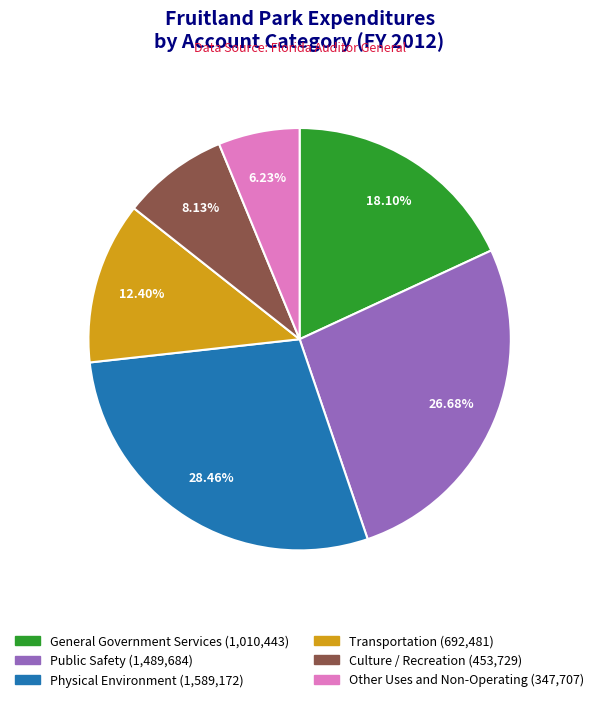

What portion of the pie excludes Physical Environment?

71.5%